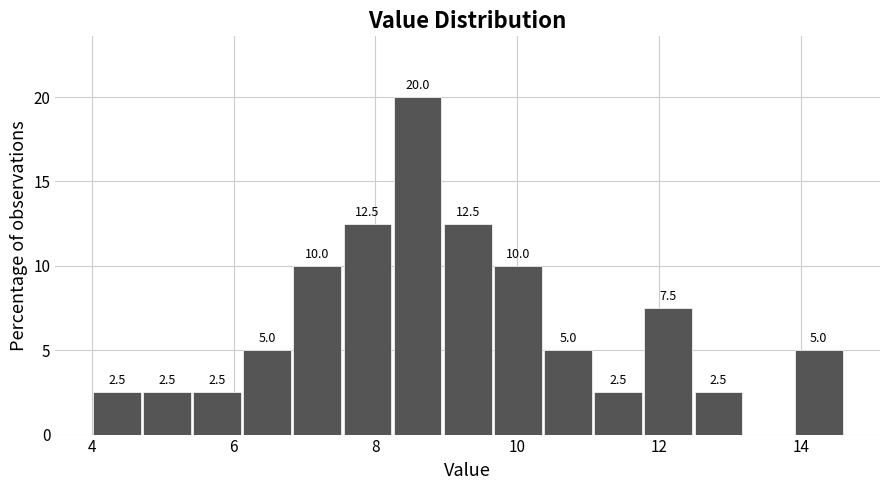

Read against the x-axis, roughly where is the centre of the tallest bar?

8.6